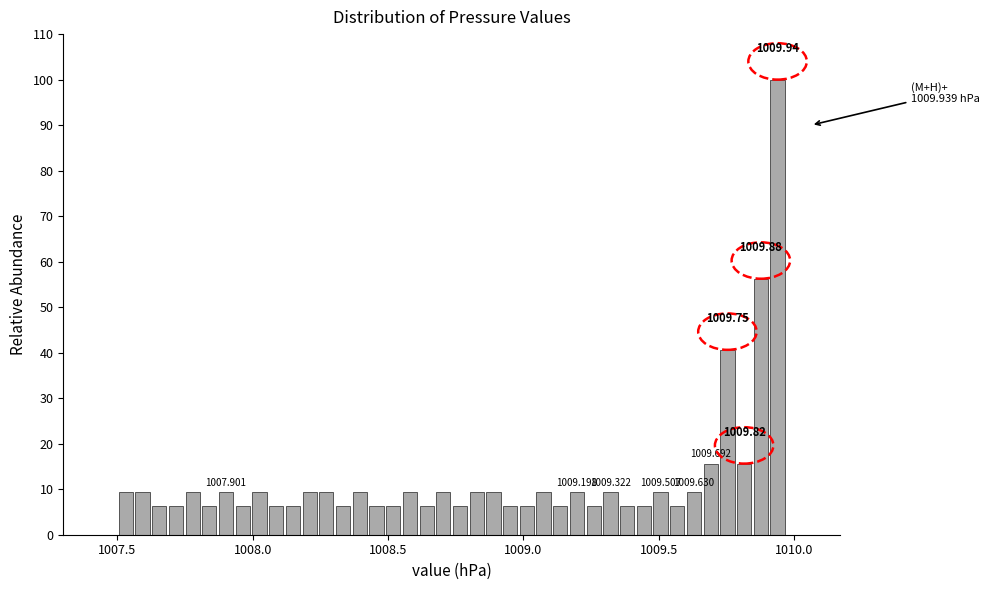

Read against the x-axis, roughly where is the centre of the tallest bar?

1009.95